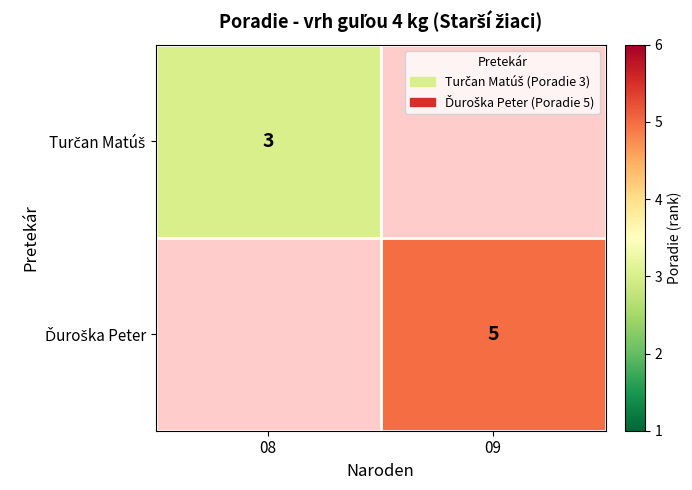

How many data points does each series have?

2